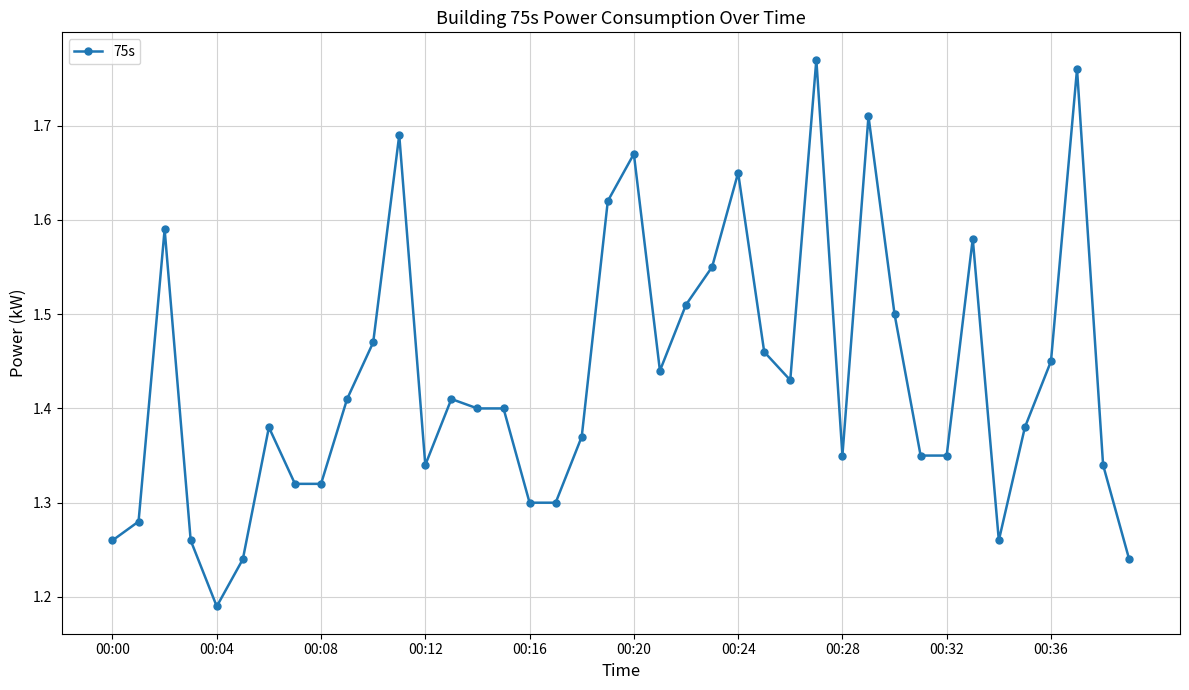

True or false: the data has more than 1 interior local peaks.

True